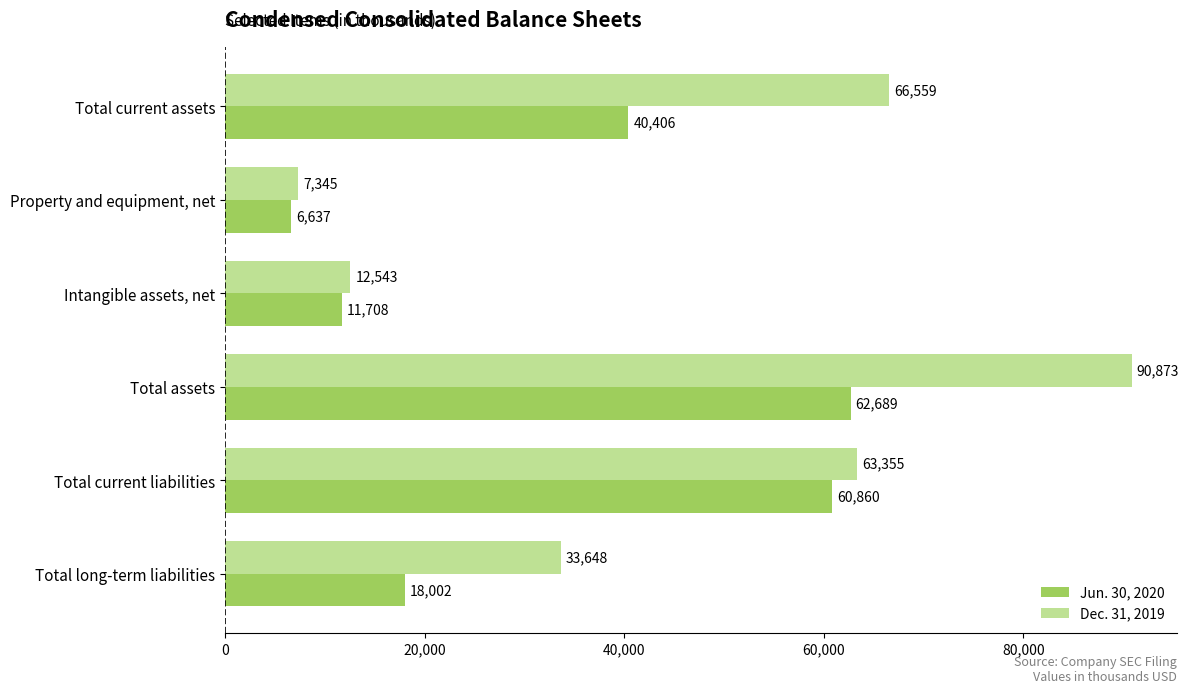

Rank the series at Property and equipment, net from lowest to highest value.

Jun. 30, 2020, Dec. 31, 2019